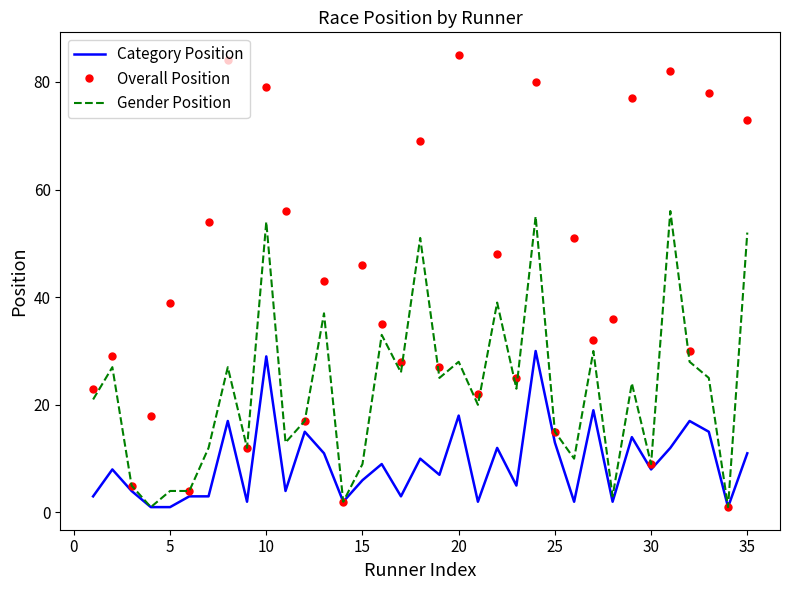

Which series has the largest range (max minus min)?

Overall Position